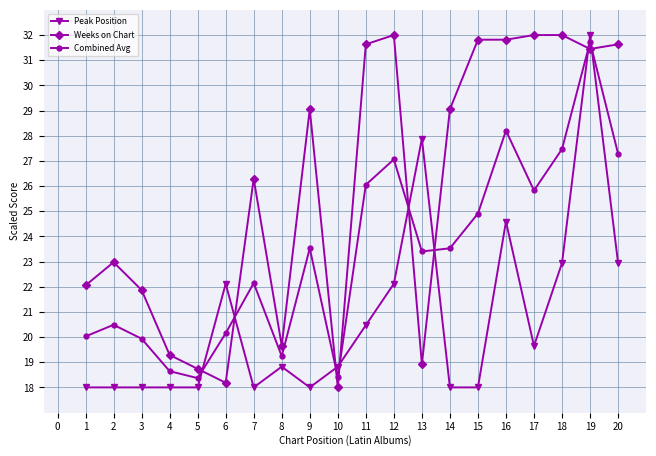

What are all the series names shown in the legend?

Peak Position, Weeks on Chart, Combined Avg